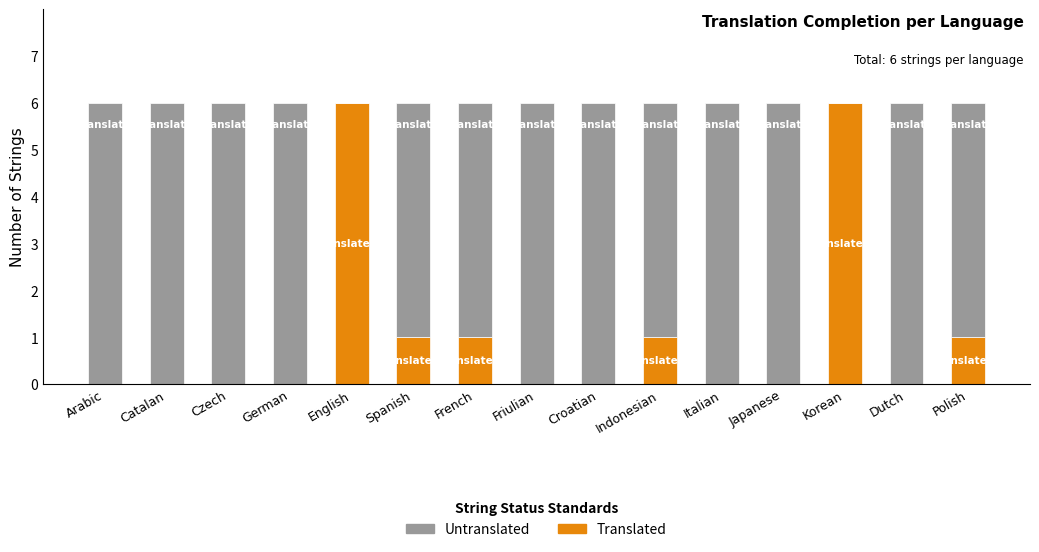

What is the total value across all series at Croatian?

6